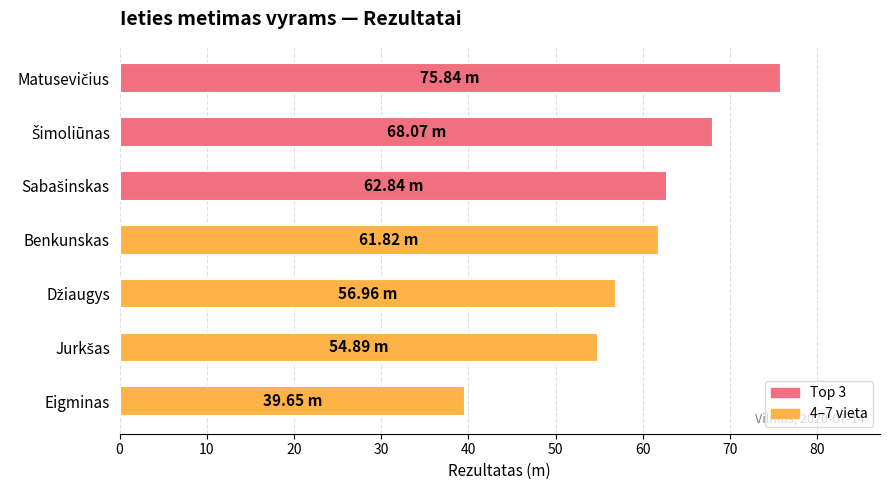

What is the label of the 4th bar from the top?

Benkunskas